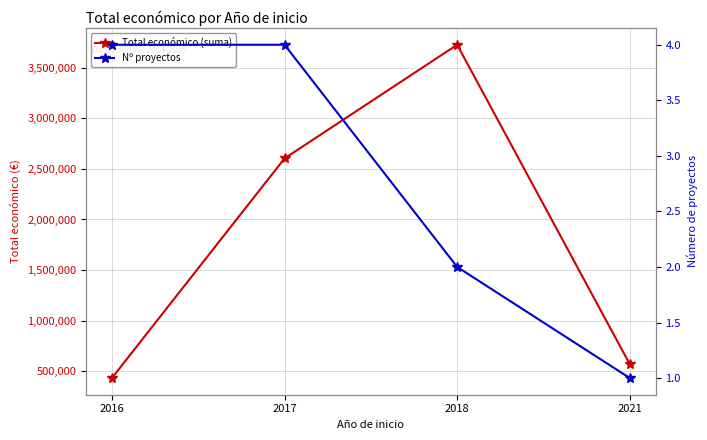

Count the number of categories in the chart.

4